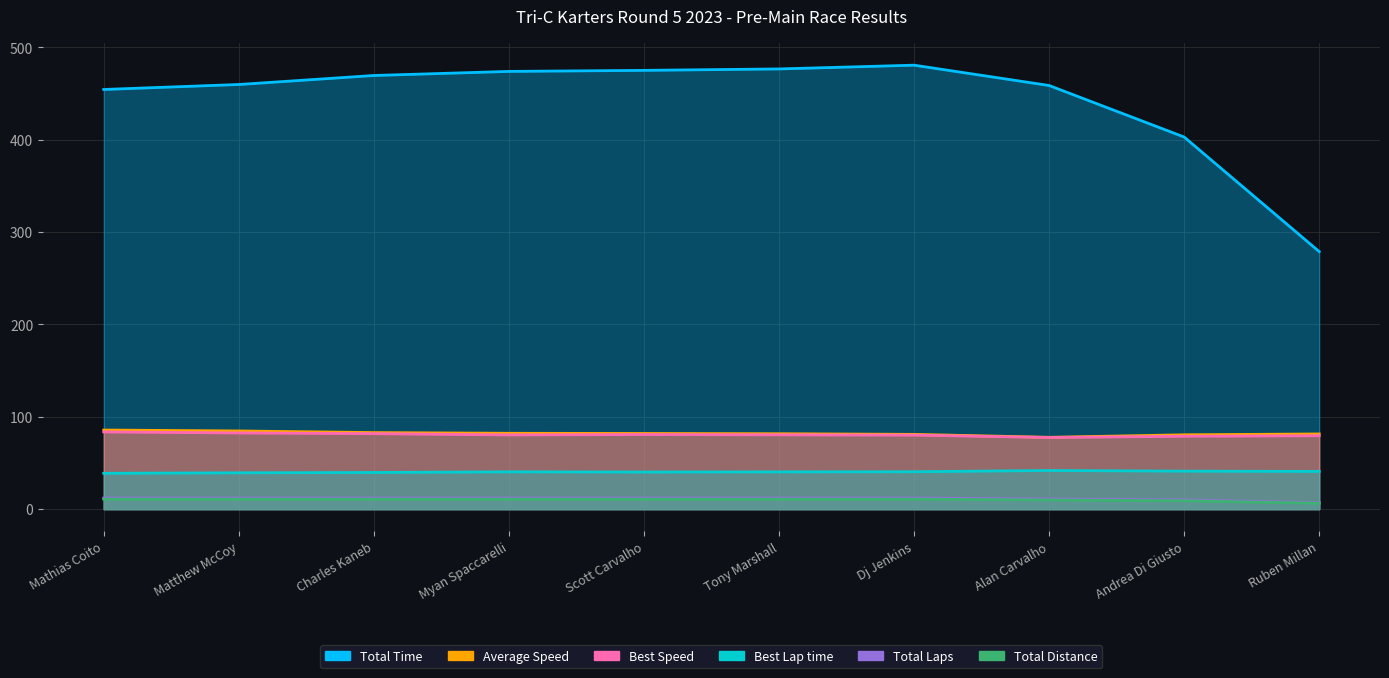

At which label does Total Distance first exceed 10?

Mathias Coito